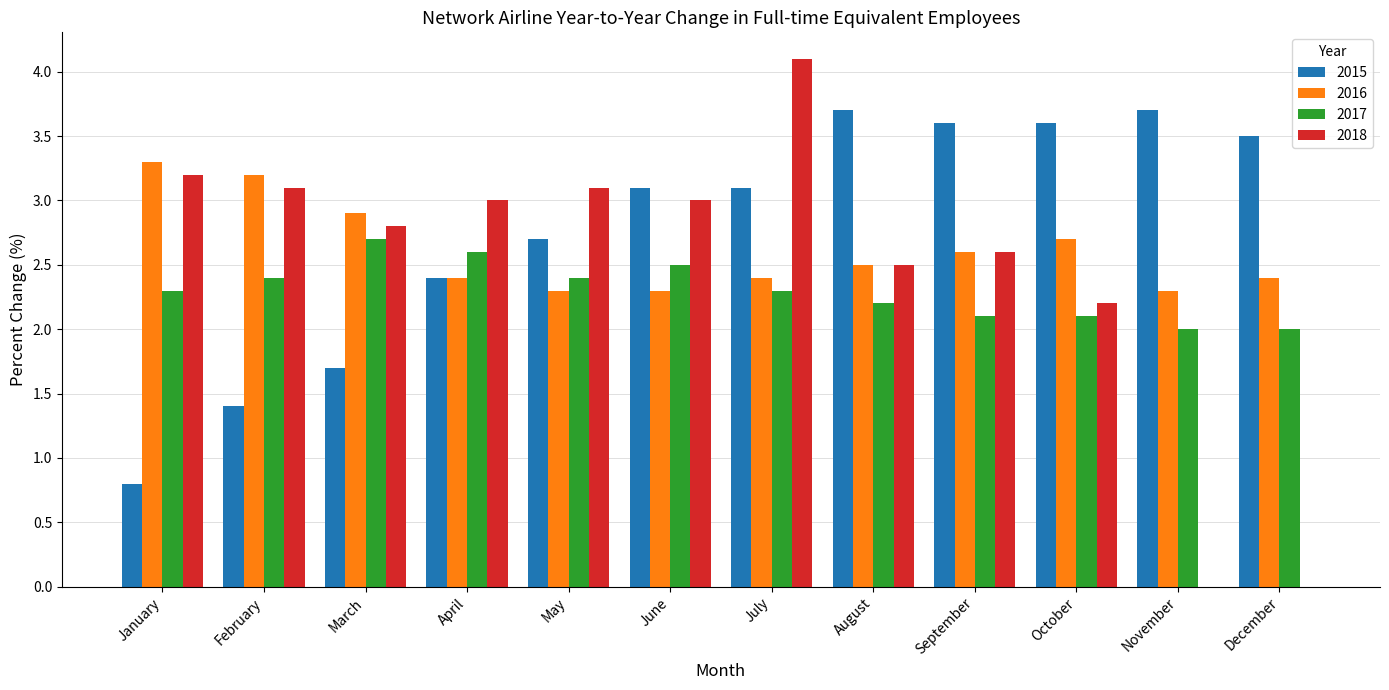

Is the value of 2016 at February greater than the value of 2017 at March?

Yes